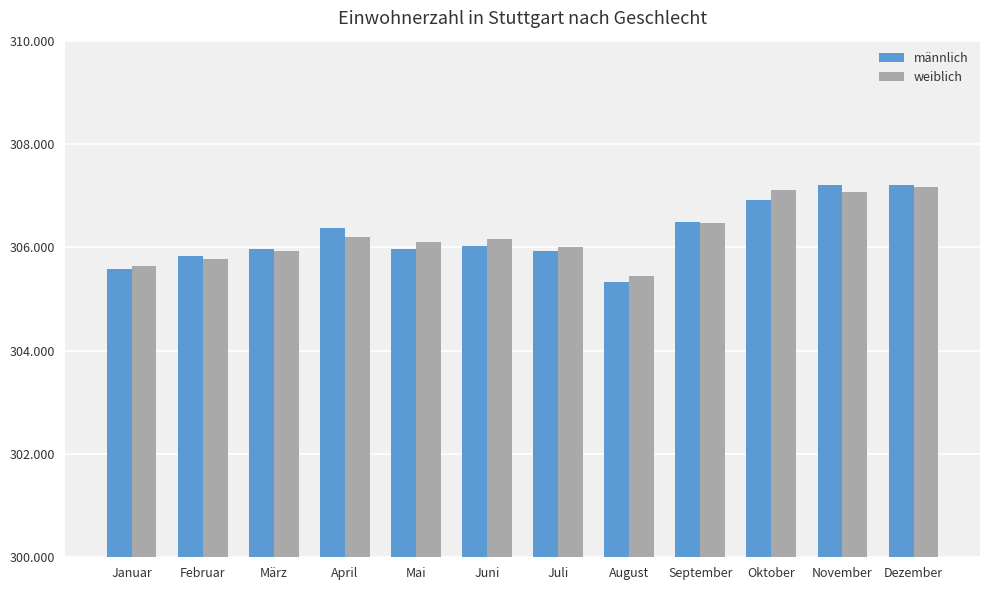

Is the value of weiblich at Mai greater than the value of männlich at Mai?

Yes